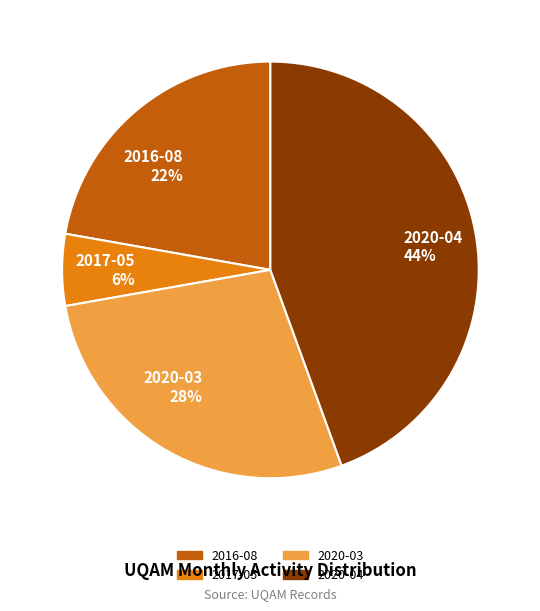

Do 2017-05 and 2020-03 together represent more than half of the pie?

No